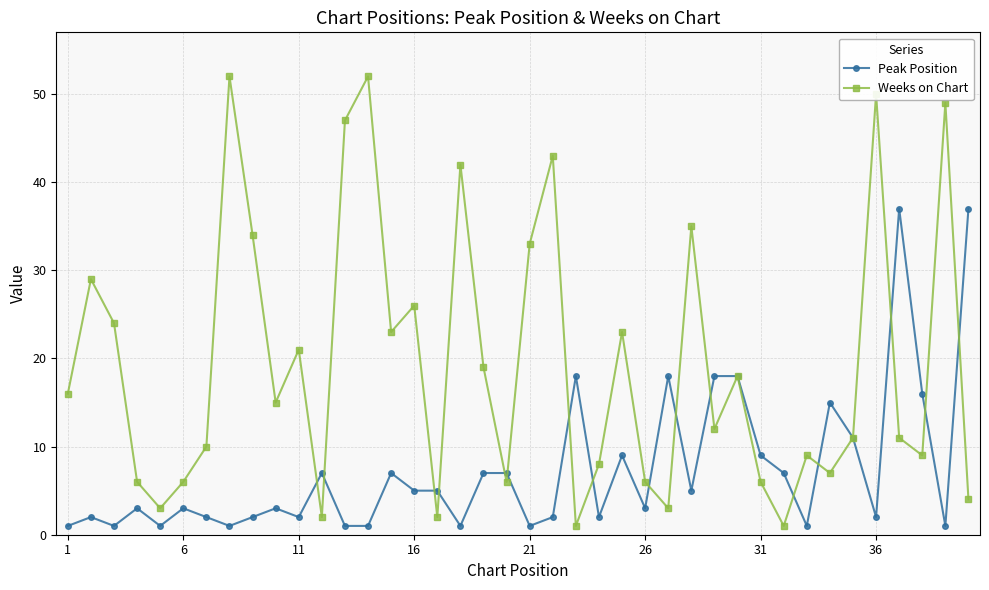

True or false: Weeks on Chart has more than 2 interior local peaks.

True